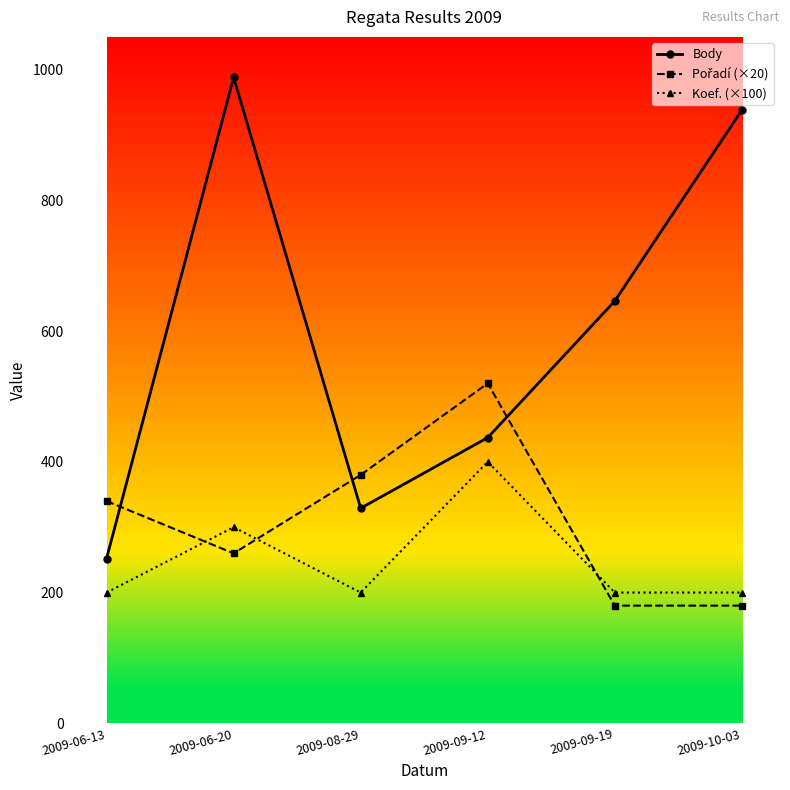

Which series has the largest total across all categories?

Body